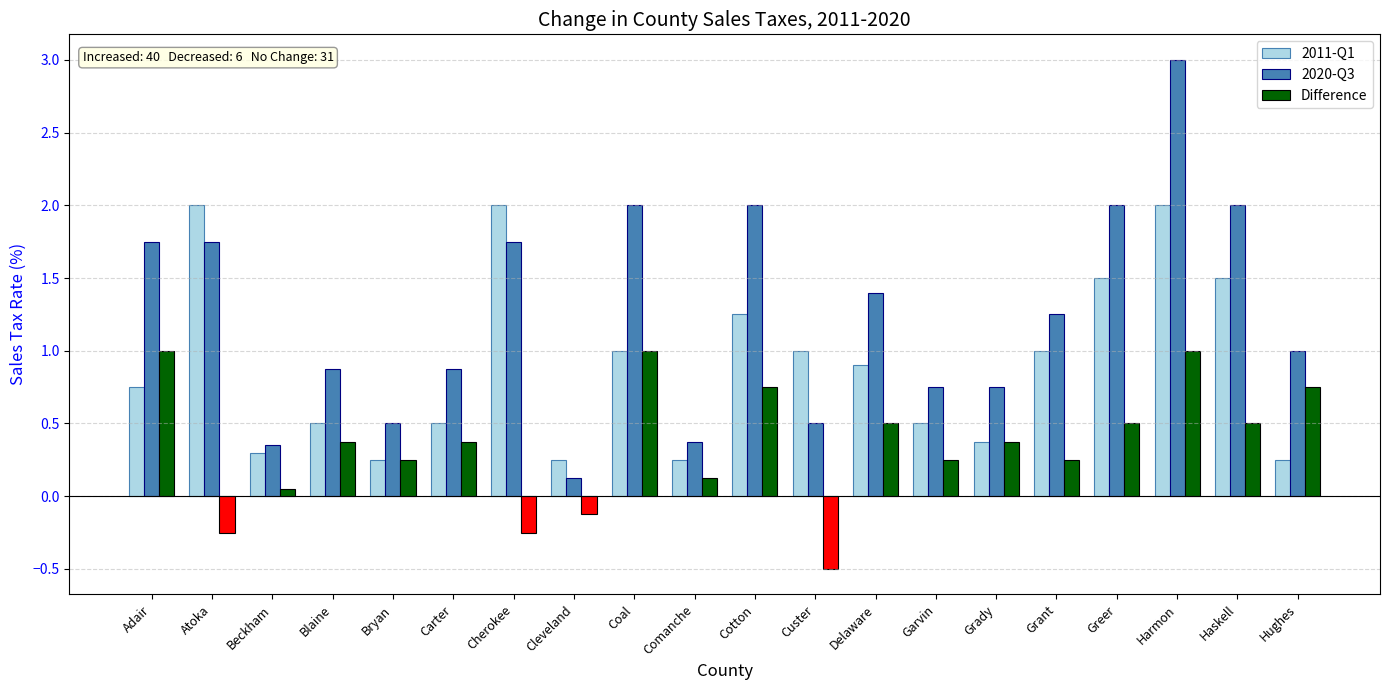

Which series has the widest spread of values?

2020-Q3